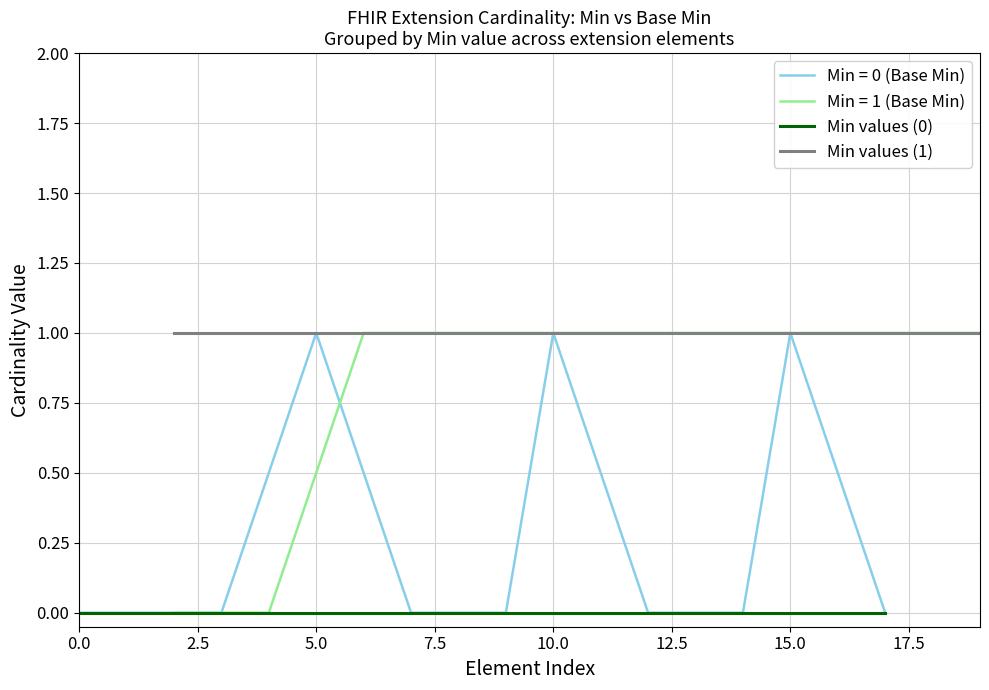

True or false: Min = 0 (Base Min) has a value of 1 at 10.0.

True